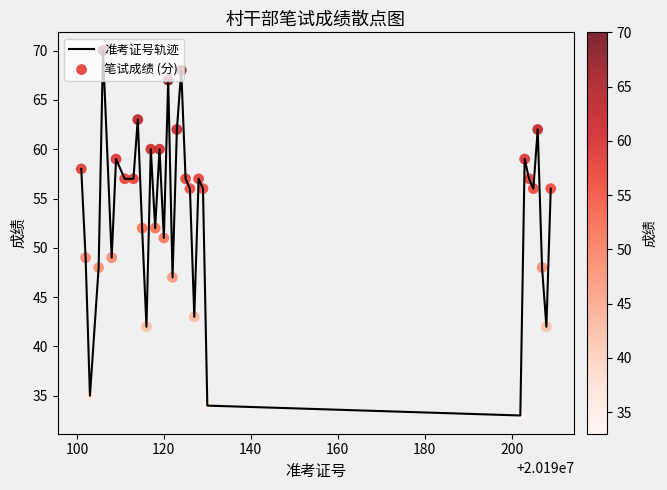

What is the difference between the maximum and minimum values?

37